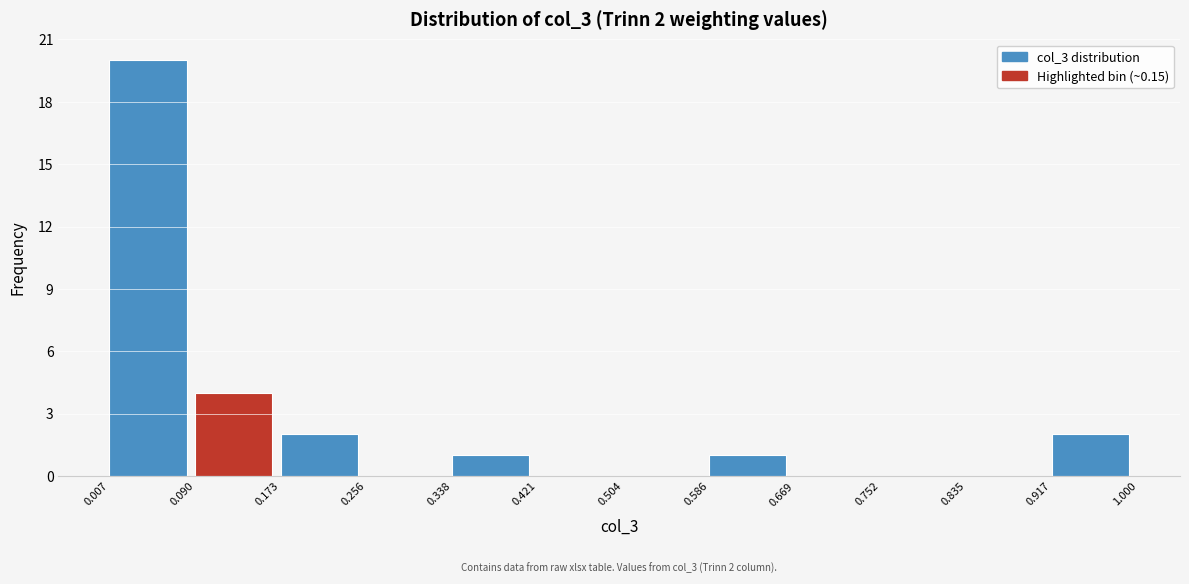

Which range on the x-axis has the tallest bar?

0.007 to 0.090